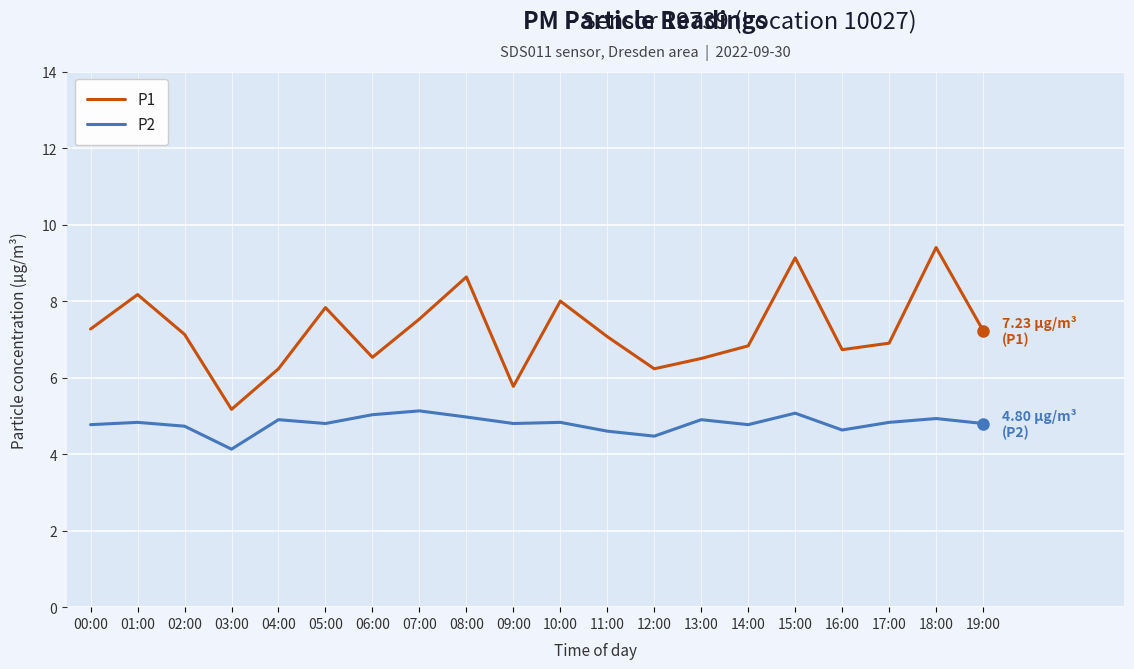

The value of P2 at 10:00 is 1.2. True or false?

False